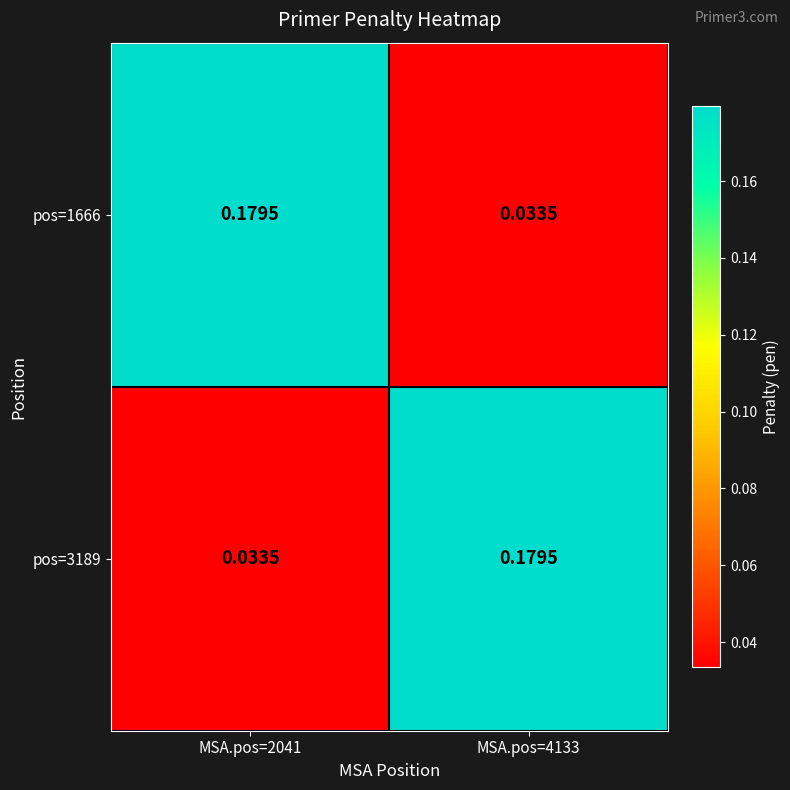

How many series are shown in this chart?

2